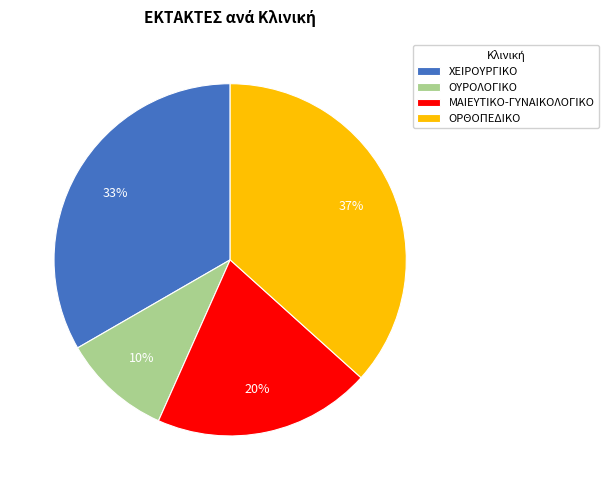

Approximately how many times larger is the value at ΟΡΘΟΠΕΔΙΚΟ compared to ΧΕΙΡΟΥΡΓΙΚΟ?

1.1